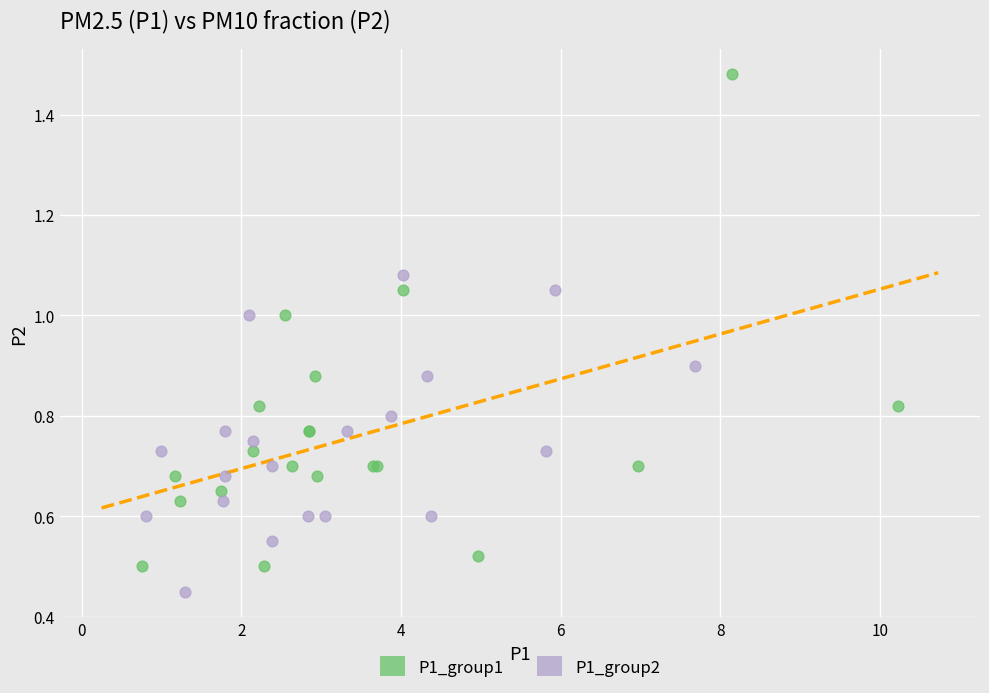

Which series contains the lowest Y value?

P1_group2